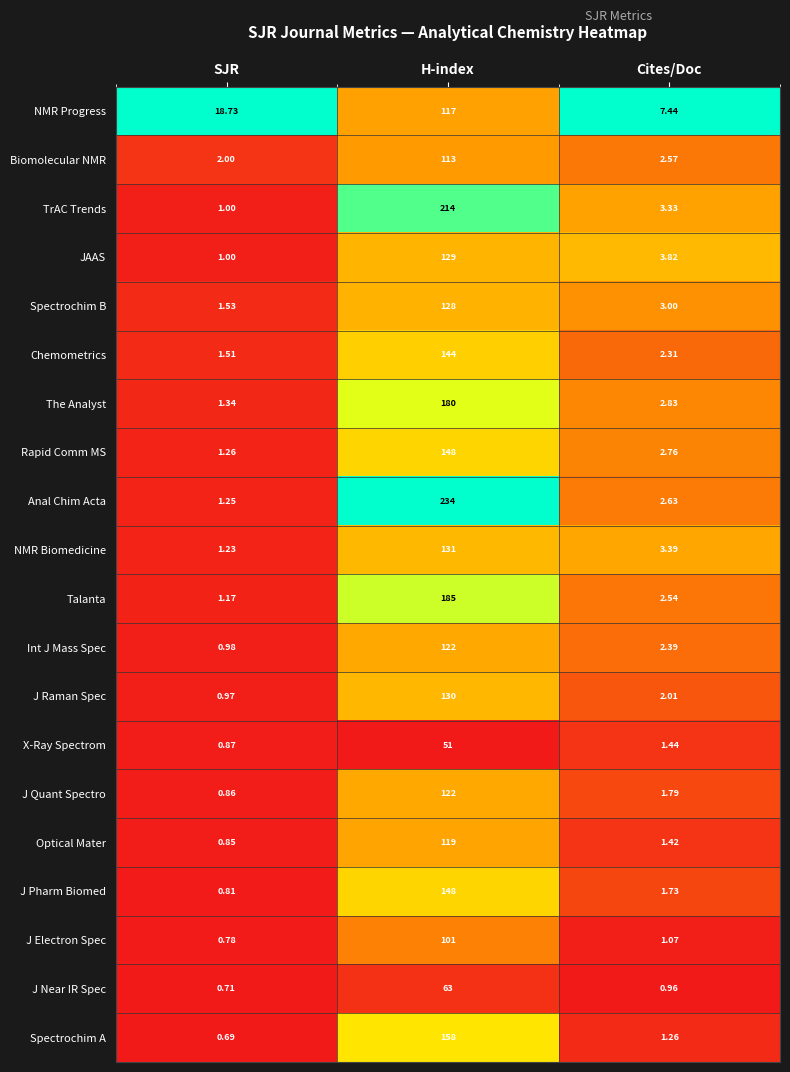

Which series has the largest total across all categories?

Anal Chim Acta